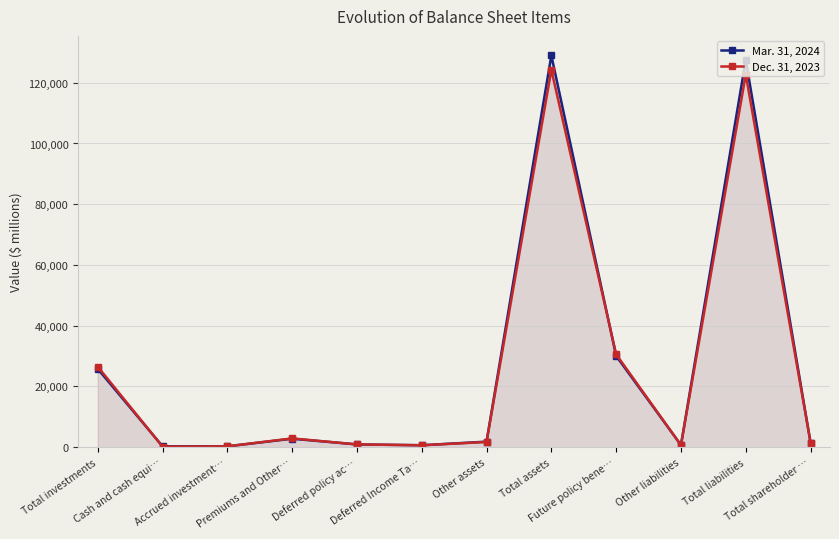

Does the chart have visible grid lines?

Yes